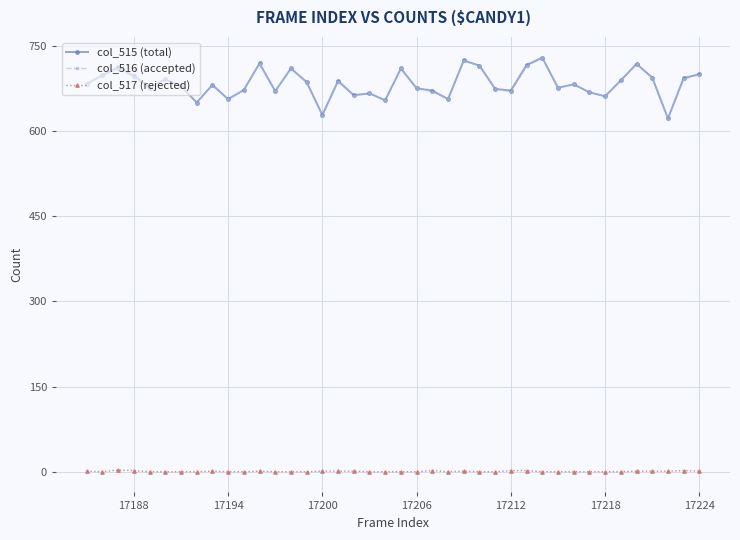

True or false: col_516 (accepted) and col_517 (rejected) intersect in this chart.

False